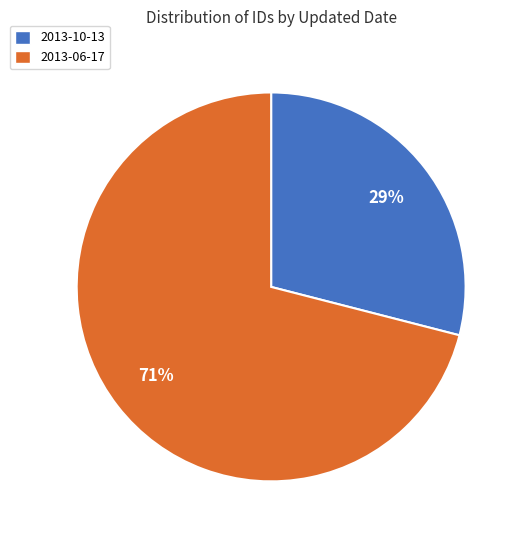

What is the majority slice?

2013-06-17